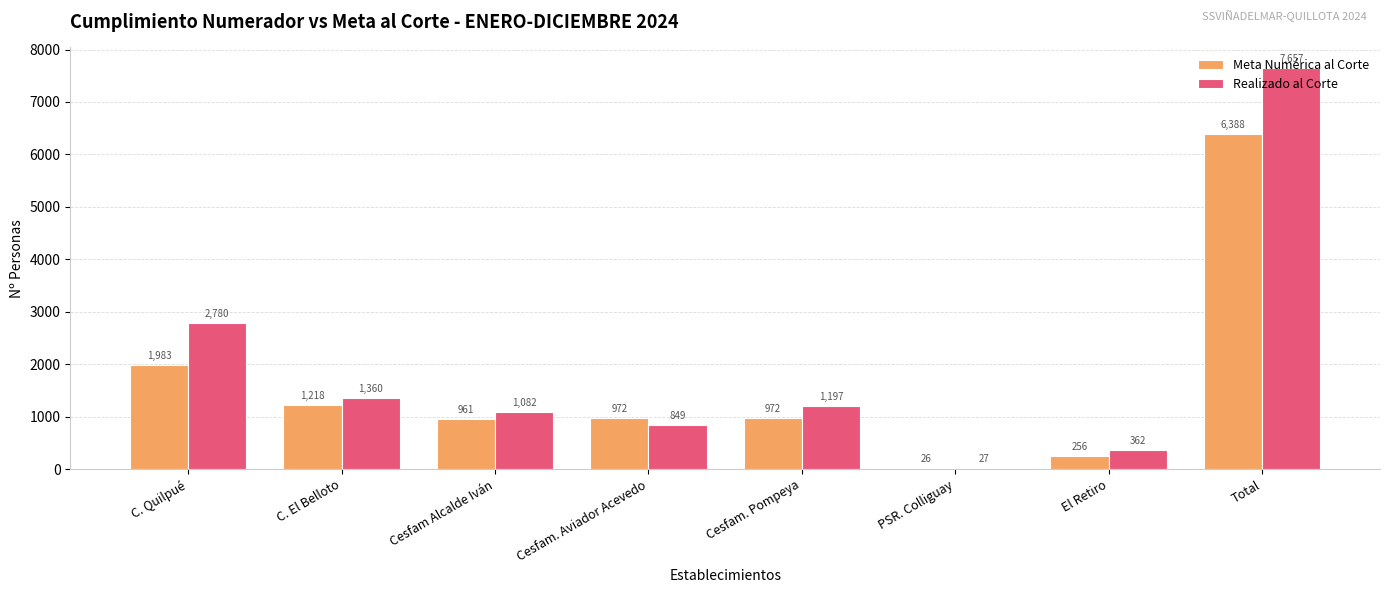

What is the average value of the Meta Numérica al Corte series?

1597.0